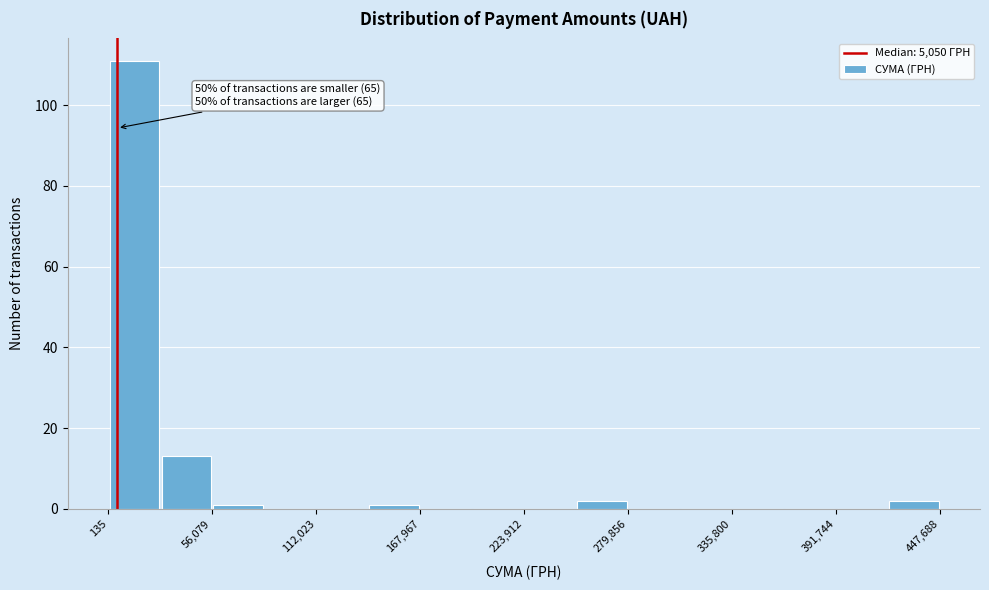

Around what value on the x-axis is the tallest bar? Give the approximate position of its centre, as read against the axis.

10000